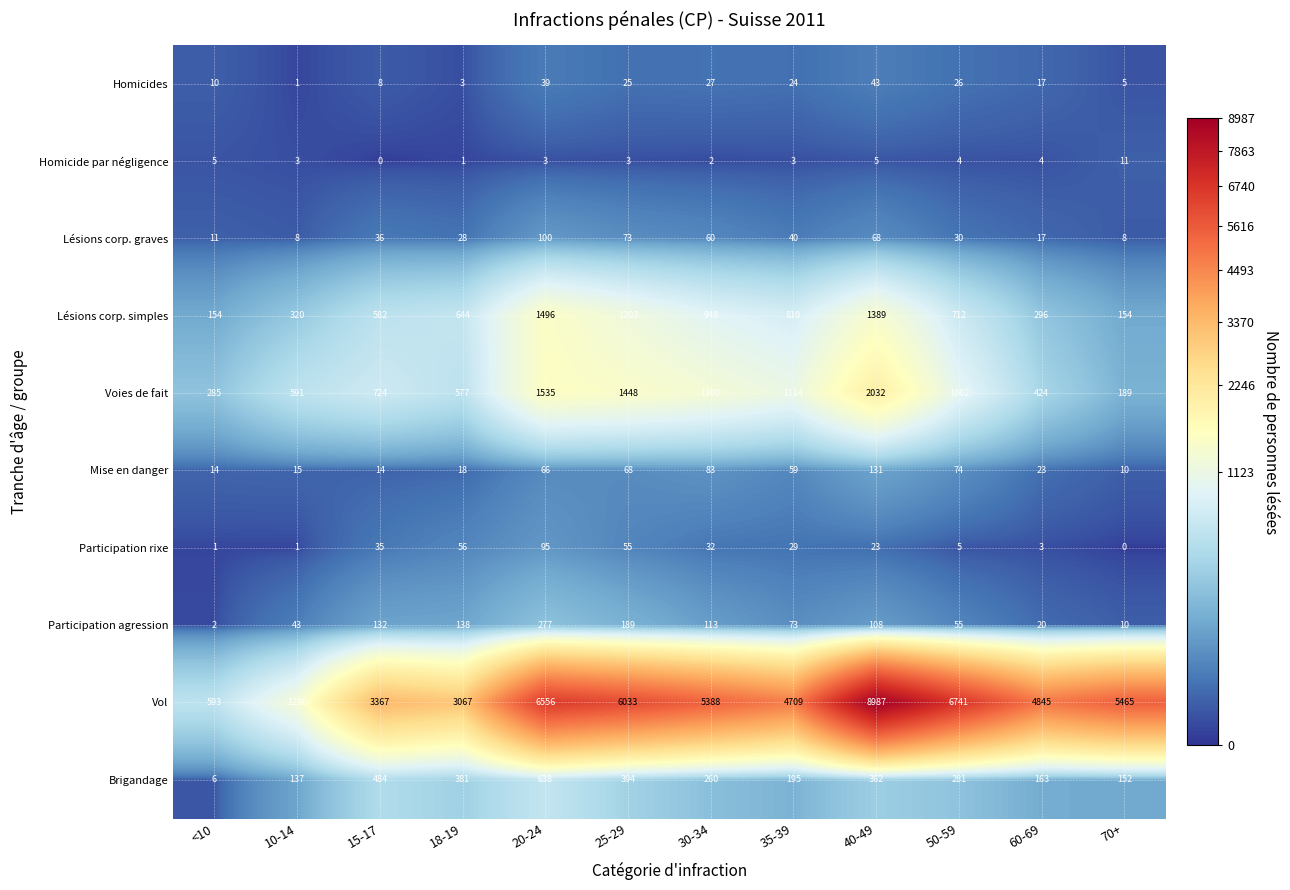

How many data points does each series have?

12